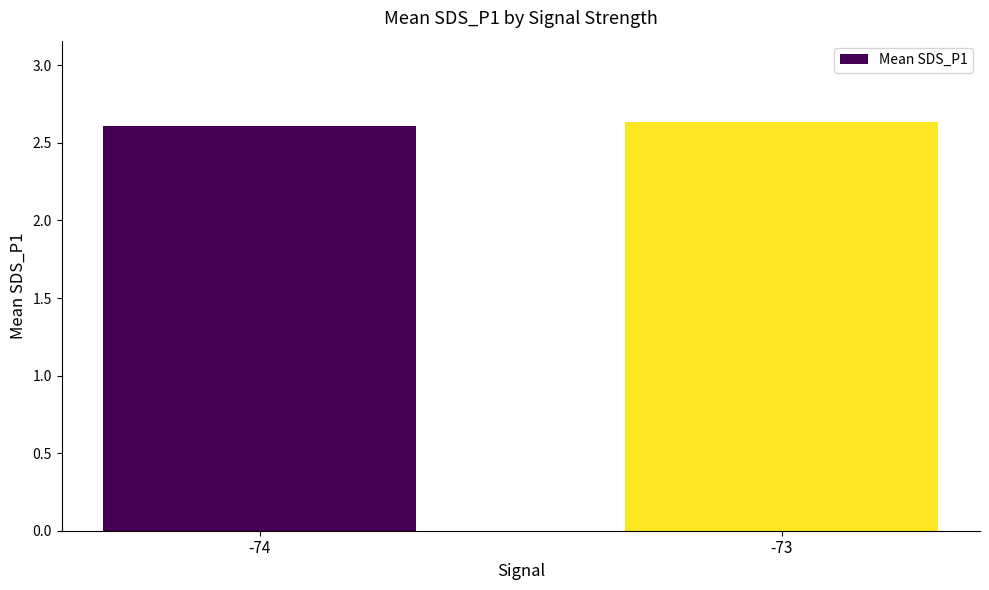

What is the sum of the values at -73 and -74?

5.2